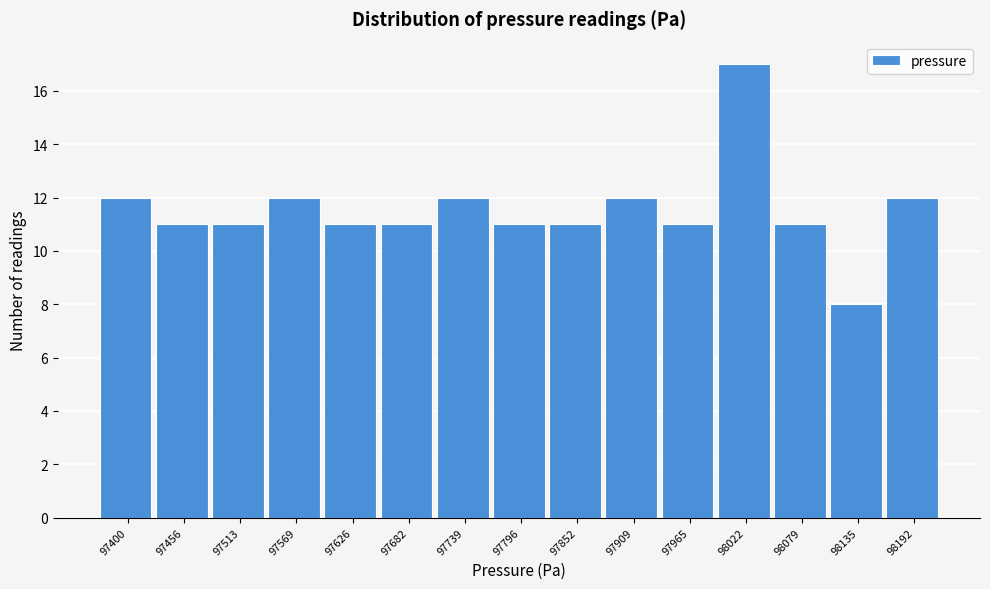

Reading right to left, extract all data points from this chart.

98192=12	98135=8	98079=11	98022=17	97965=11	97909=12	97852=11	97796=11	97739=12	97682=11	97626=11	97569=12	97513=11	97456=11	97400=12